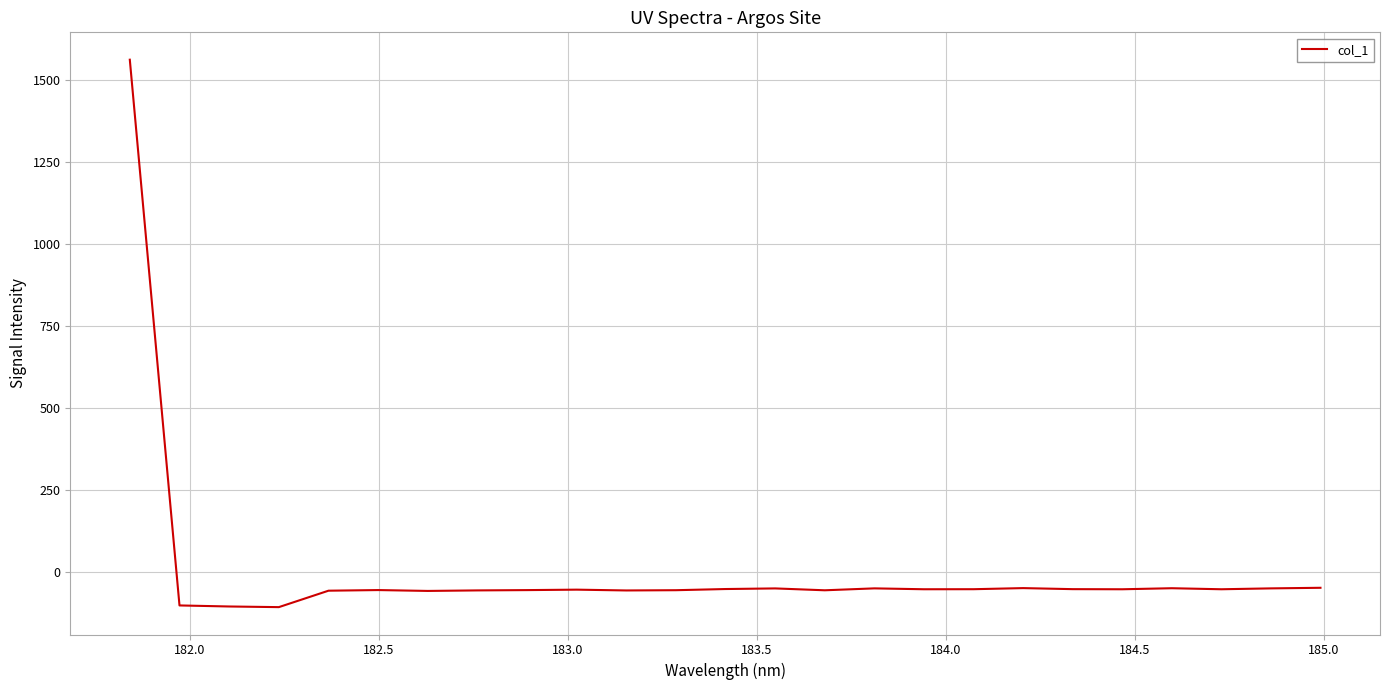

What is the difference between the maximum and second lowest values?

1668.5